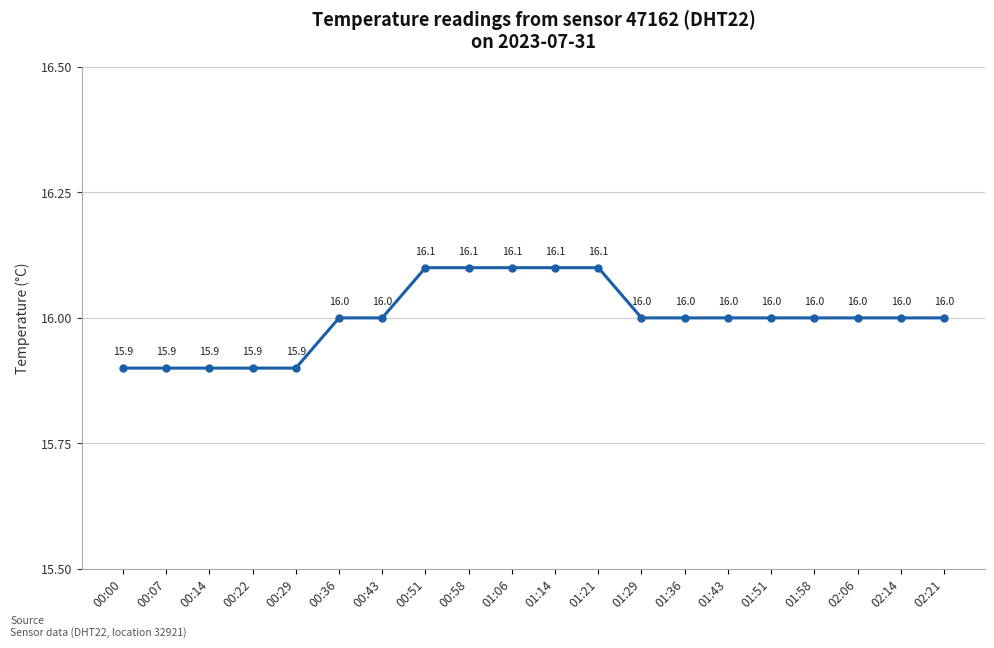

What is the difference between the maximum and second lowest values?

0.2